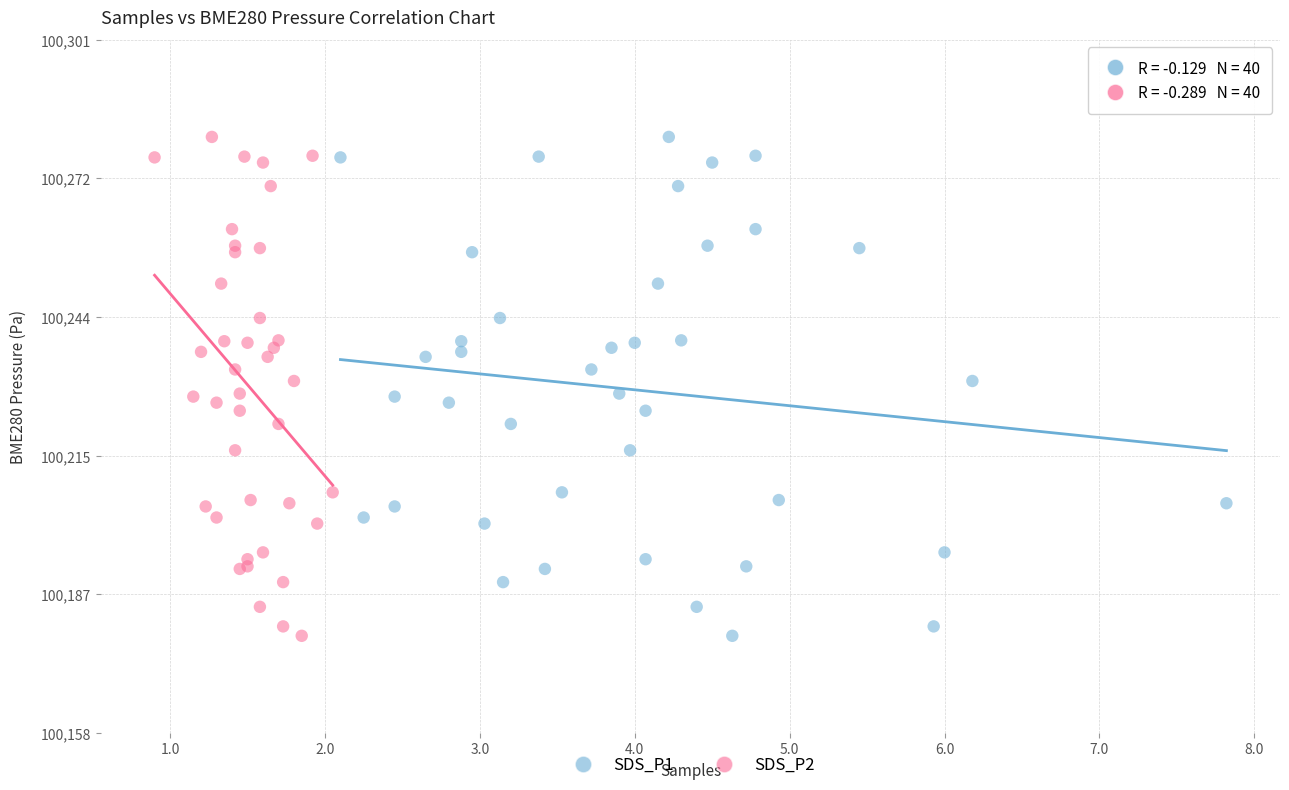

What are all the series names shown in the legend?

SDS_P1, SDS_P2